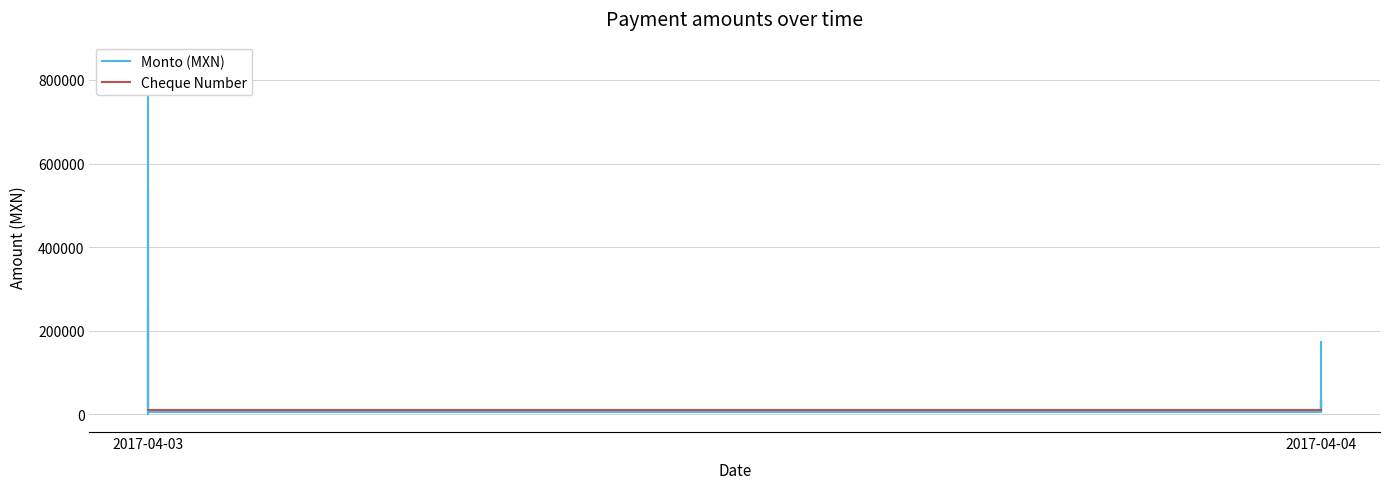

Does the chart have visible grid lines?

Yes